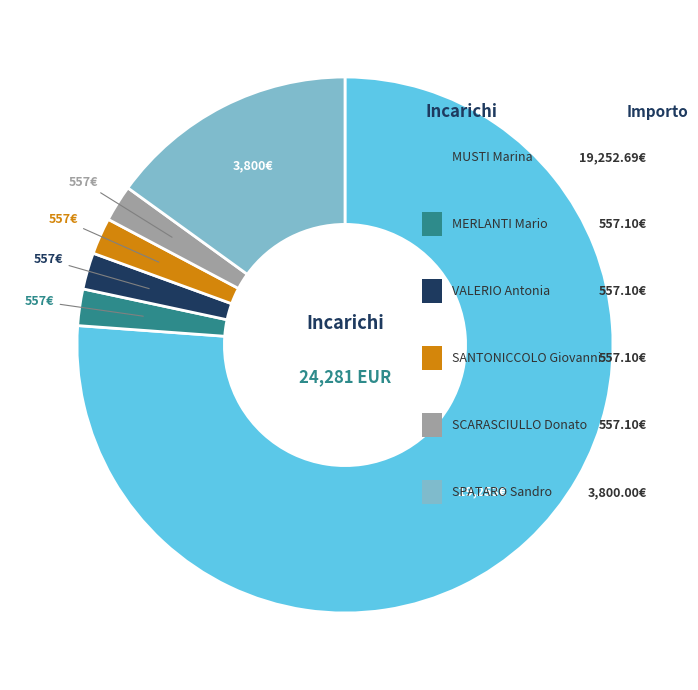

Count the number of slices in the pie.

6